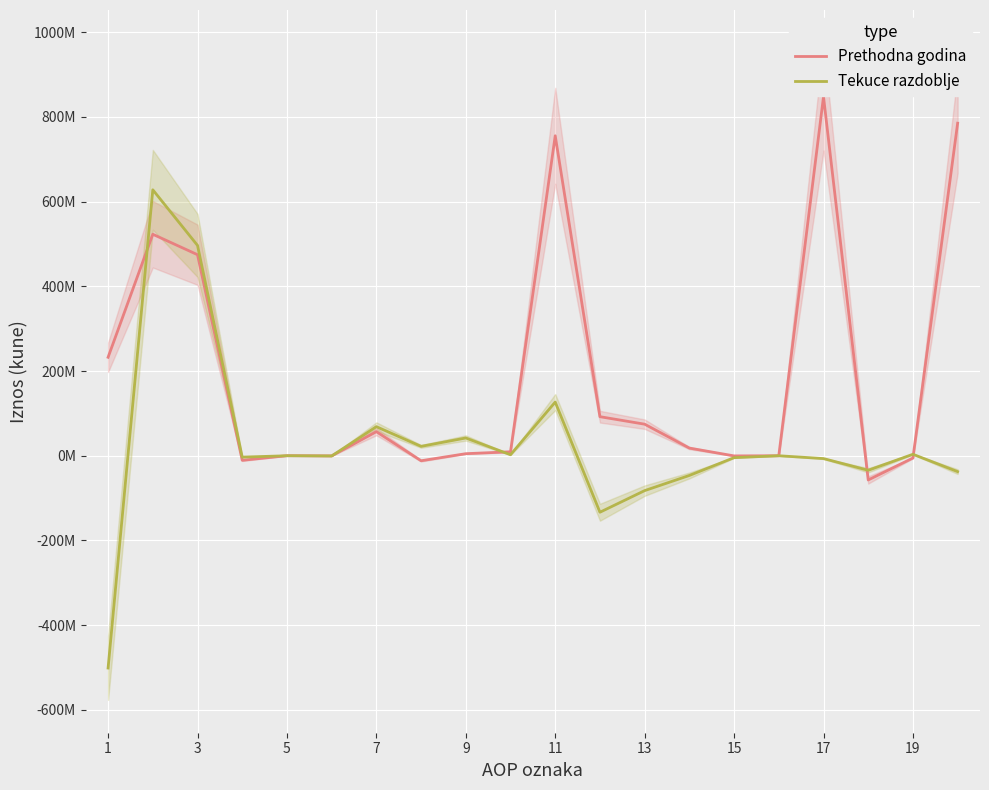

How many lines are shown in the chart?

2